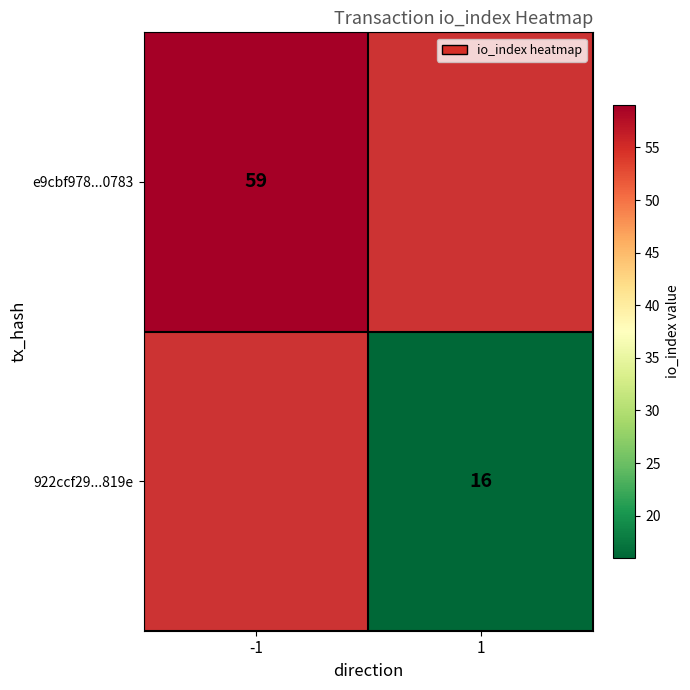

True or false: 922ccf29...819e has a value of 25 at 1.

False